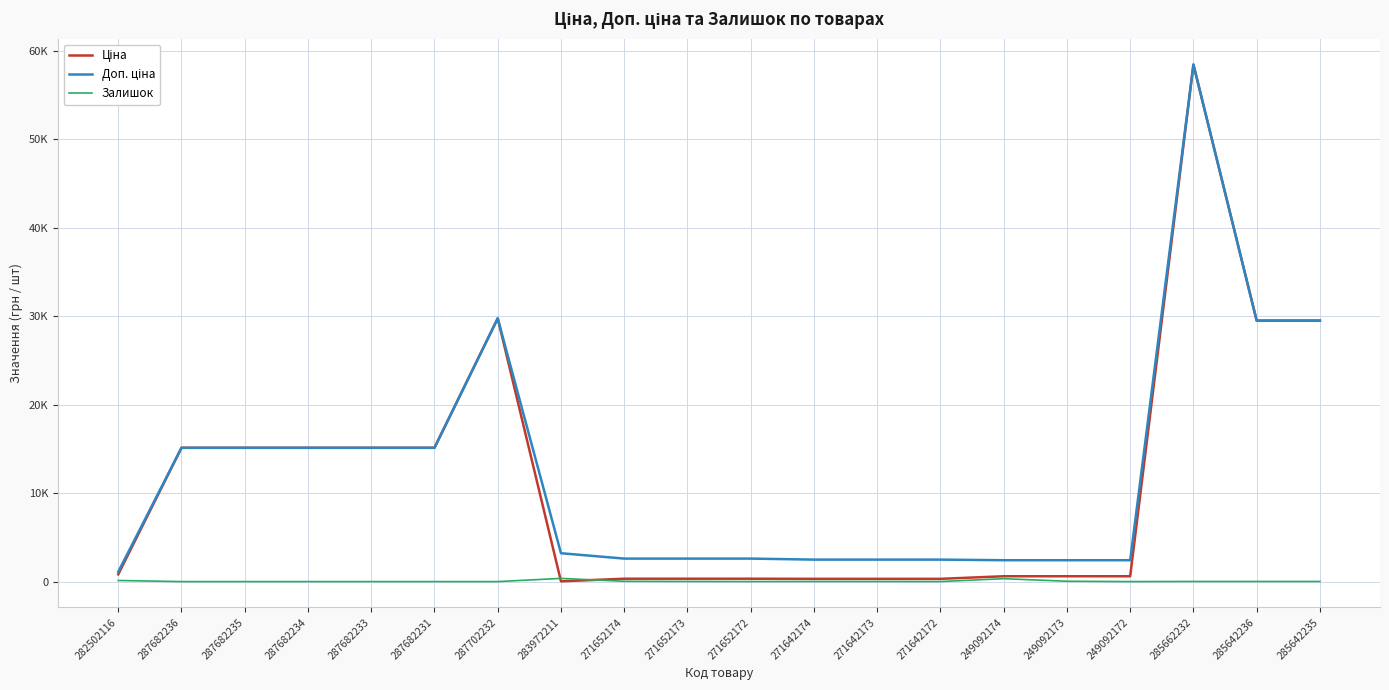

The value of Залишок at 285662232 is 14.0. True or false?

True